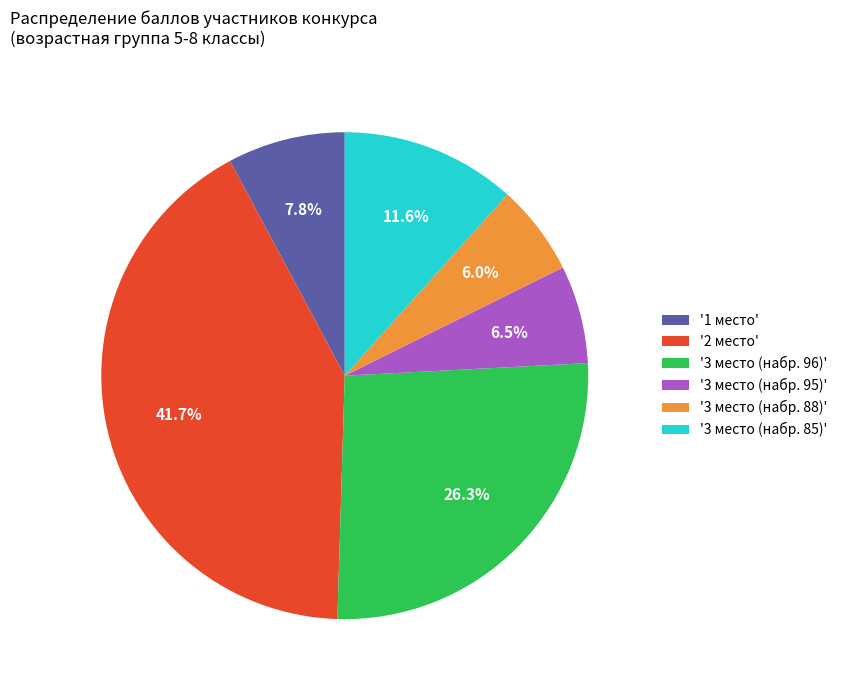

What is the largest slice in the pie chart?

'2 место'